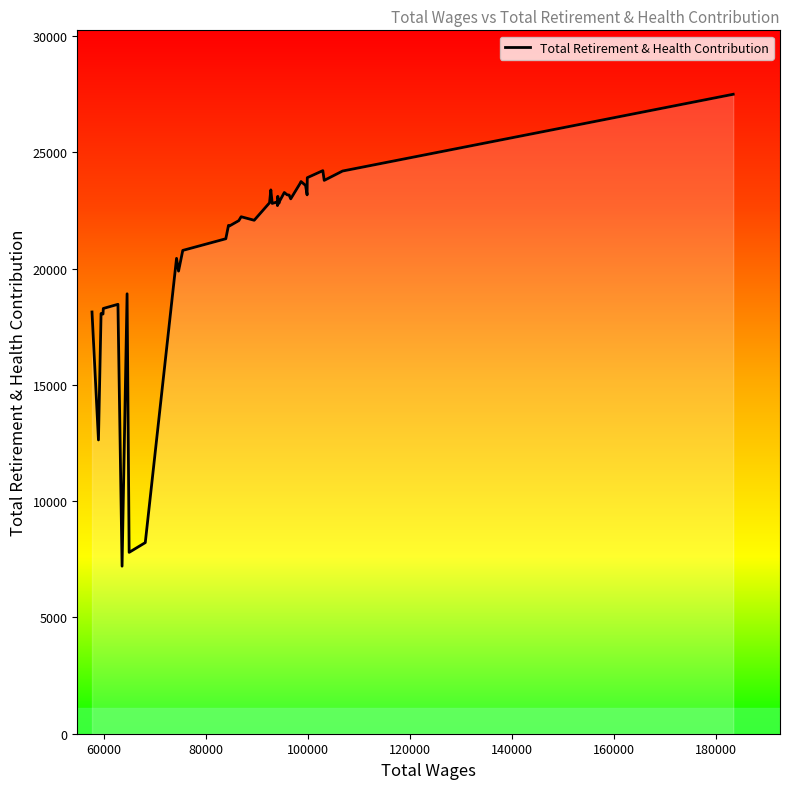

How many lines are shown in the chart?

1